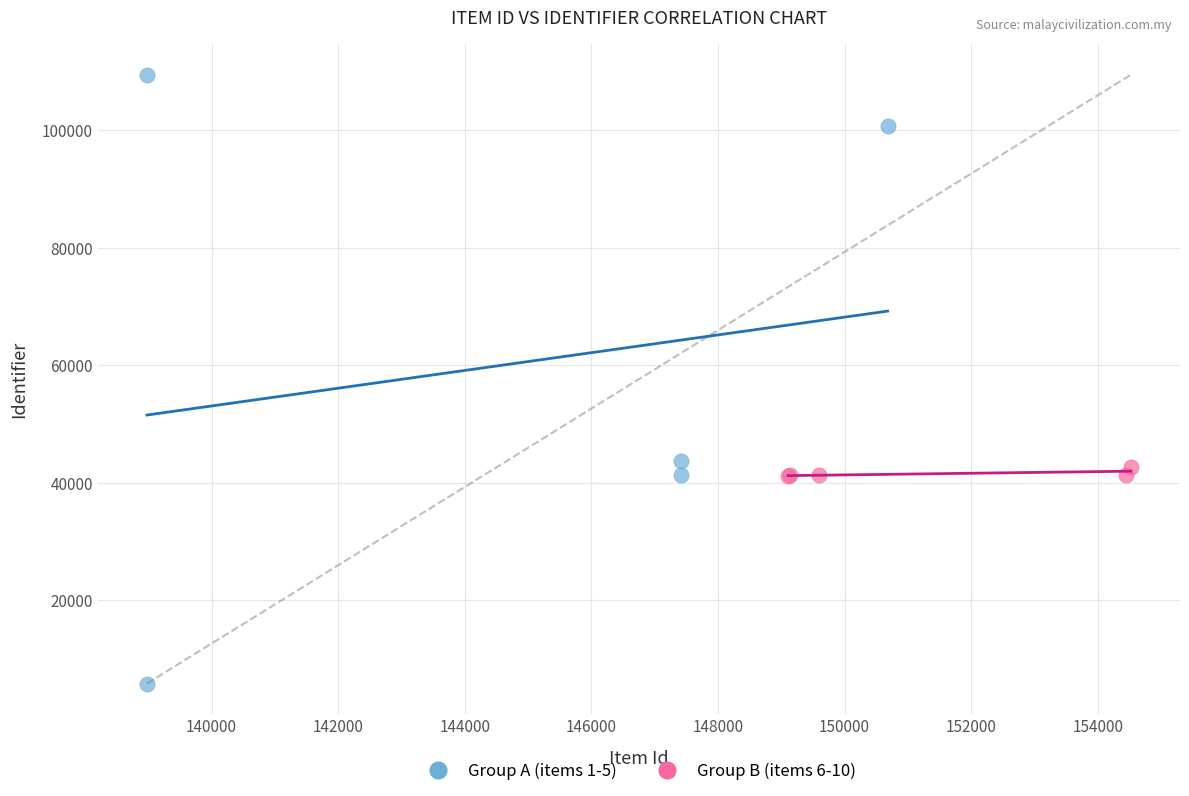

Which series has the largest Y range (max minus min)?

Group A (items 1-5)